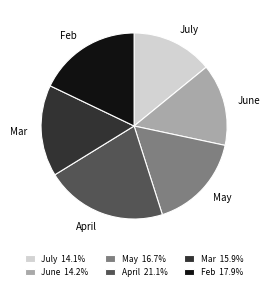

Combined, do April and Mar account for over 50%?

No